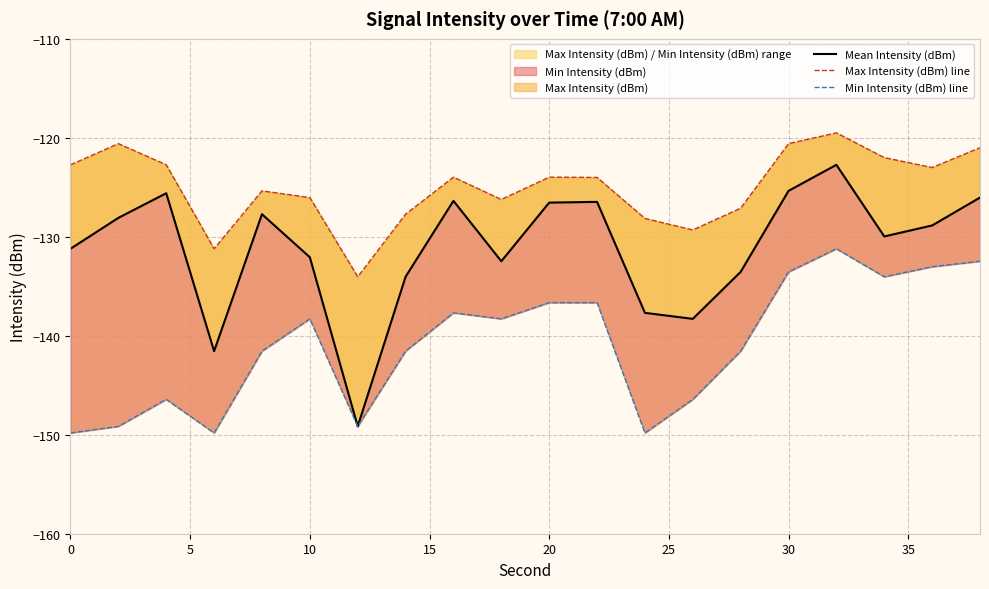

How many interior local valleys does the Mean Intensity (dBm) series have?

5